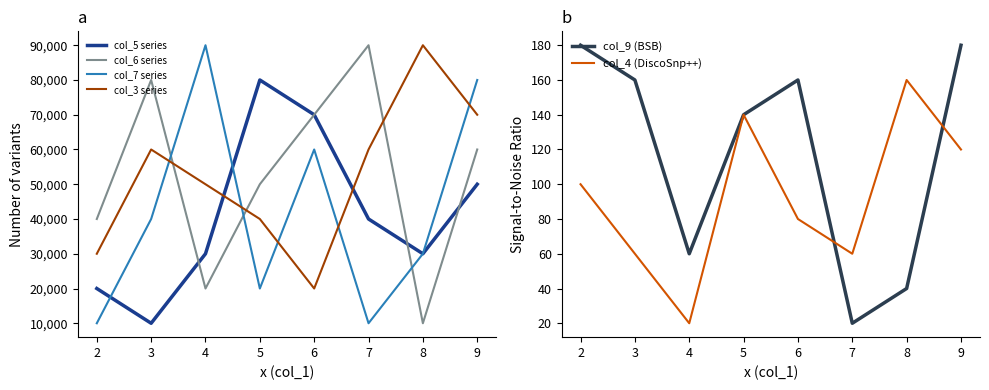

What is the highest value of the col_4 (DiscoSnp++) series?

160